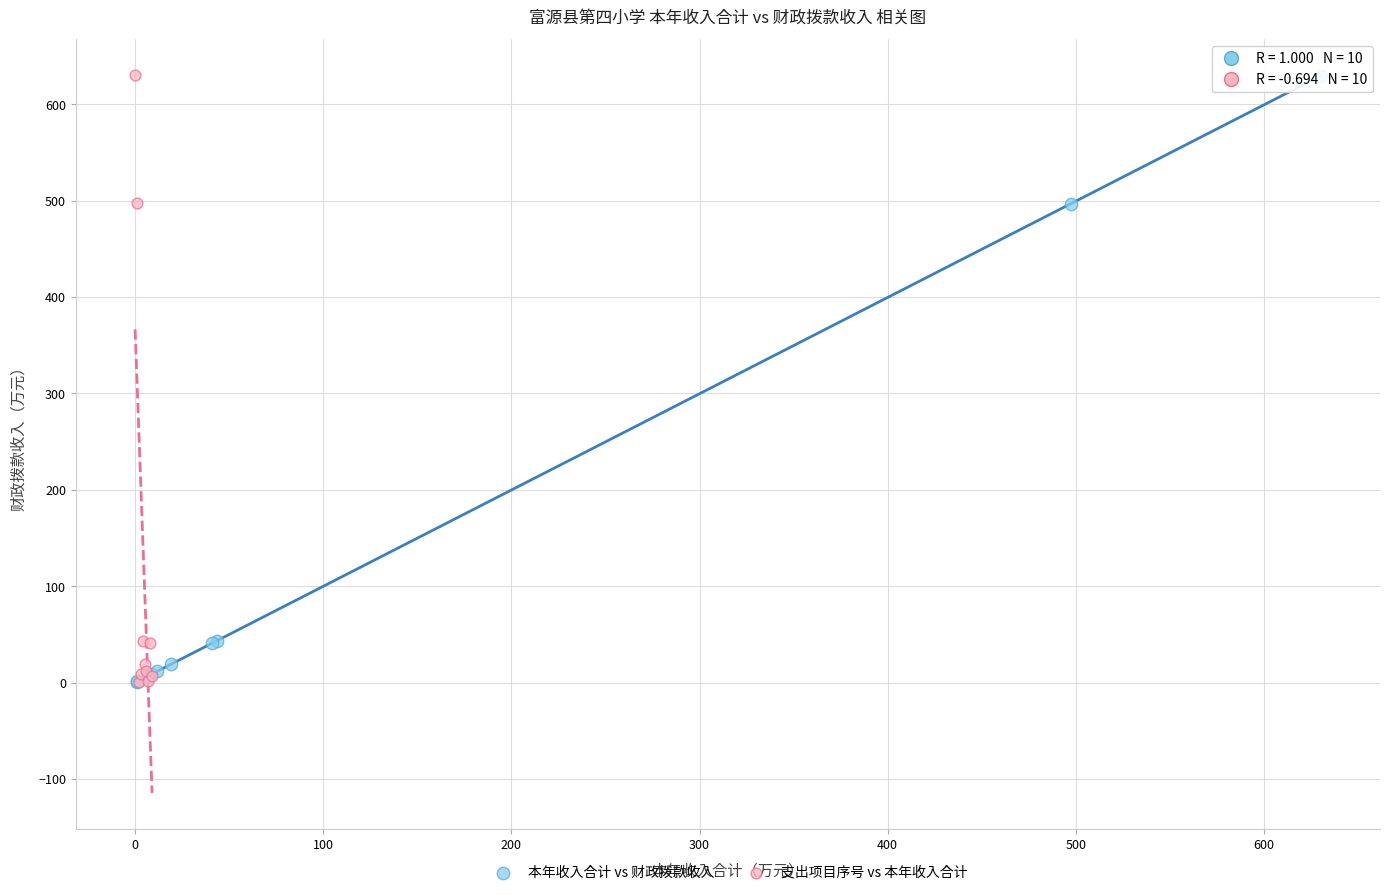

What are all the series names shown in the legend?

本年收入合计 vs 财政拨款收入, 支出项目序号 vs 本年收入合计